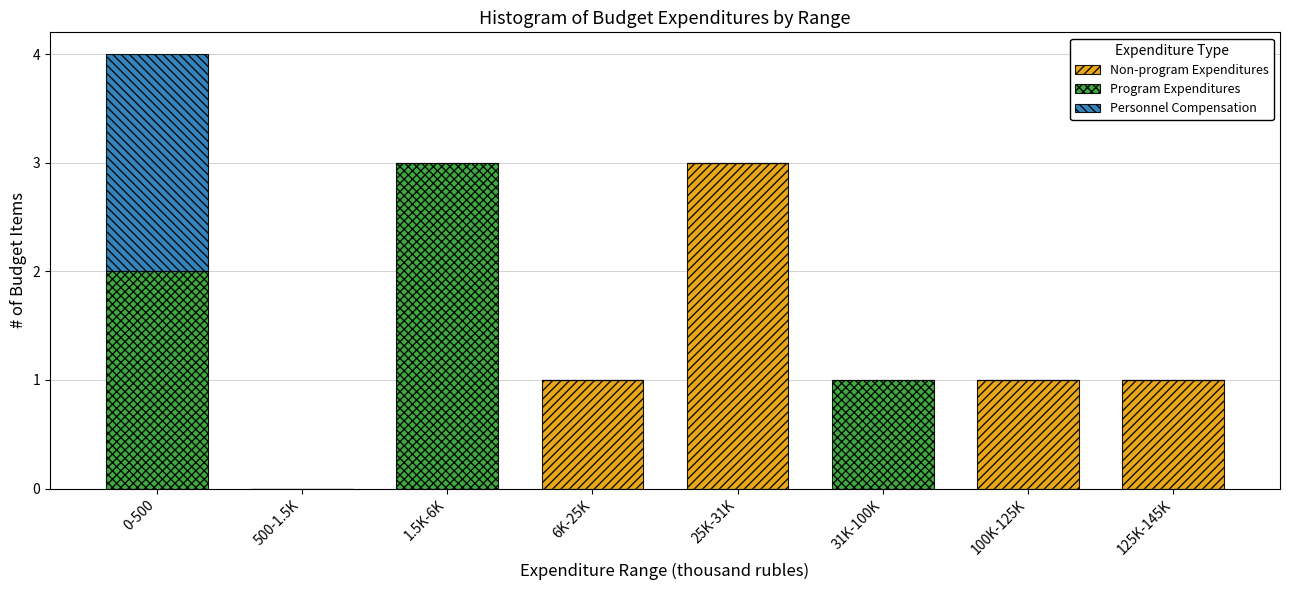

Reading left to right, list the values for the Non-program Expenditures series.

0-500=0	500-1.5K=0	1.5K-6K=0	6K-25K=1	25K-31K=3	31K-100K=0	100K-125K=1	125K-145K=1